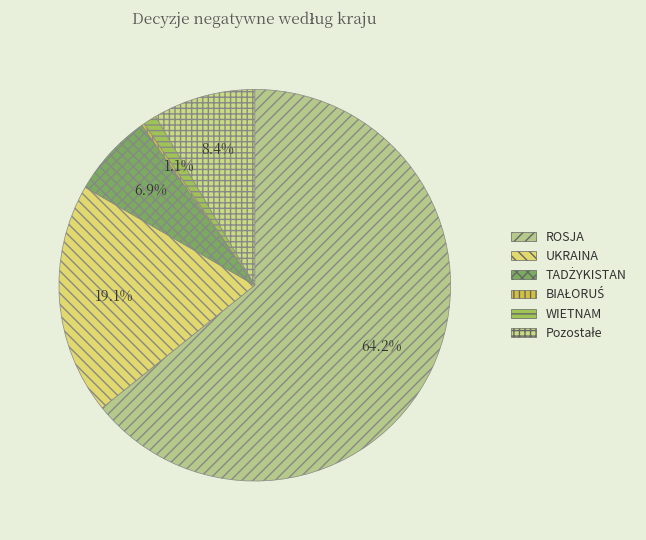

How many segments does this pie chart have?

6